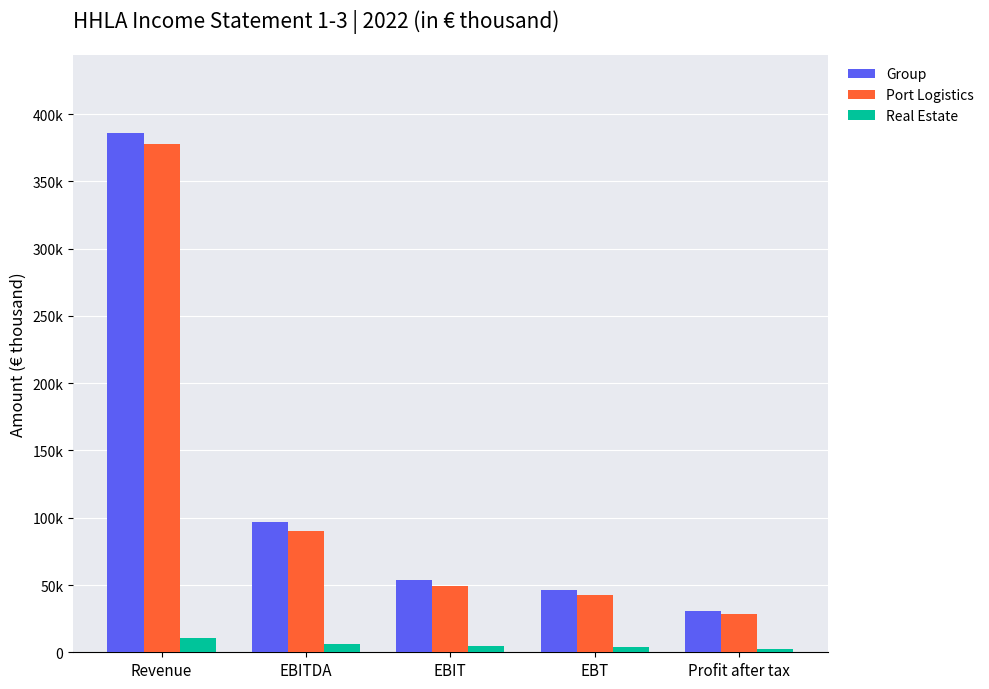

At which label does Group reach its minimum?

Profit after tax